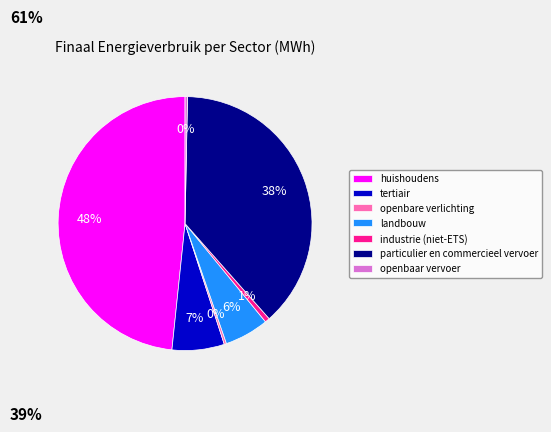

What is the largest slice in the pie chart?

huishoudens